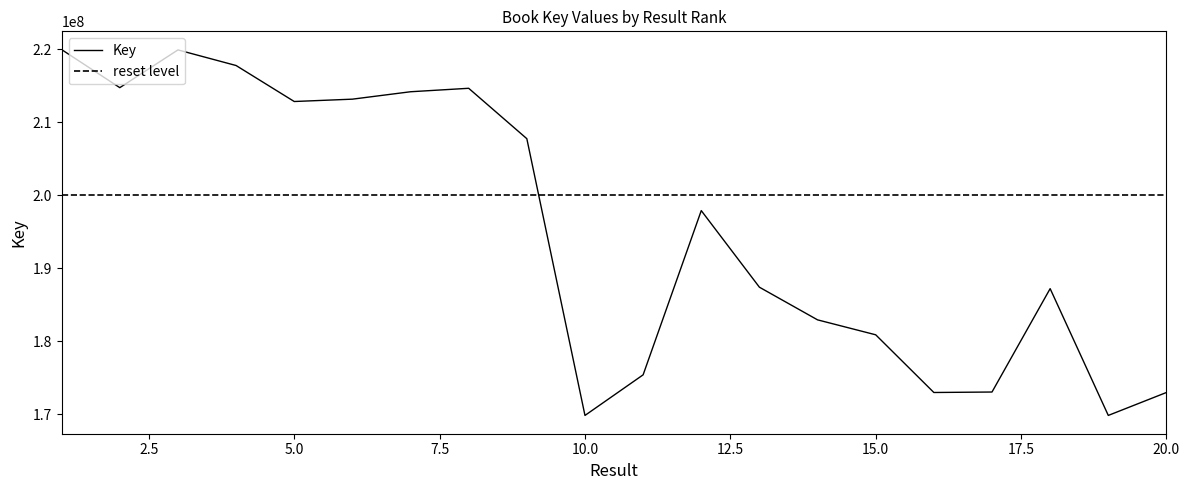

What is the maximum value shown in the chart?

219978522